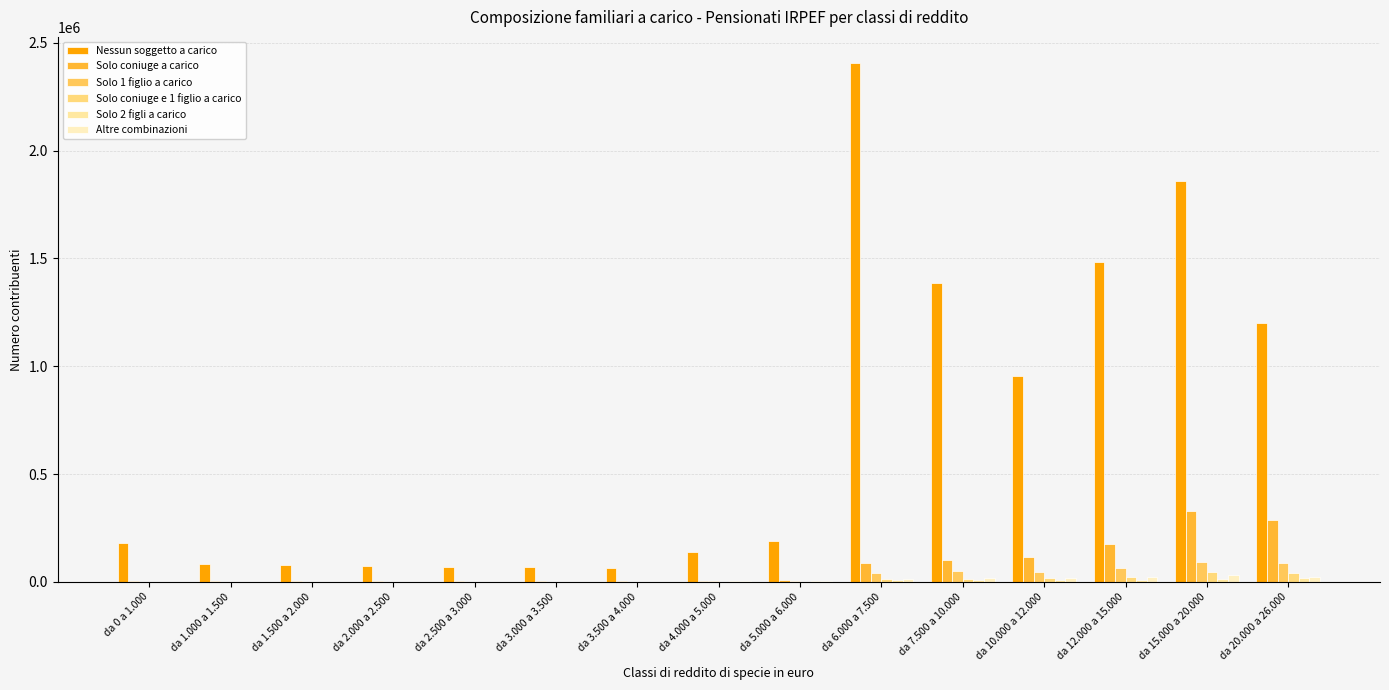

What is the difference between the second highest and second lowest values in the Solo coniuge e 1 figlio a carico series?

39782